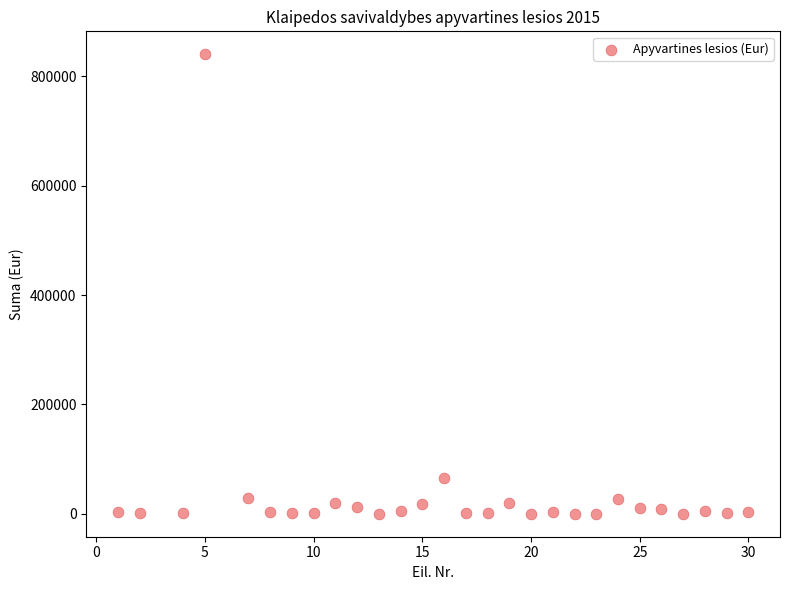

What is the range of Y values (max minus min)?

840542